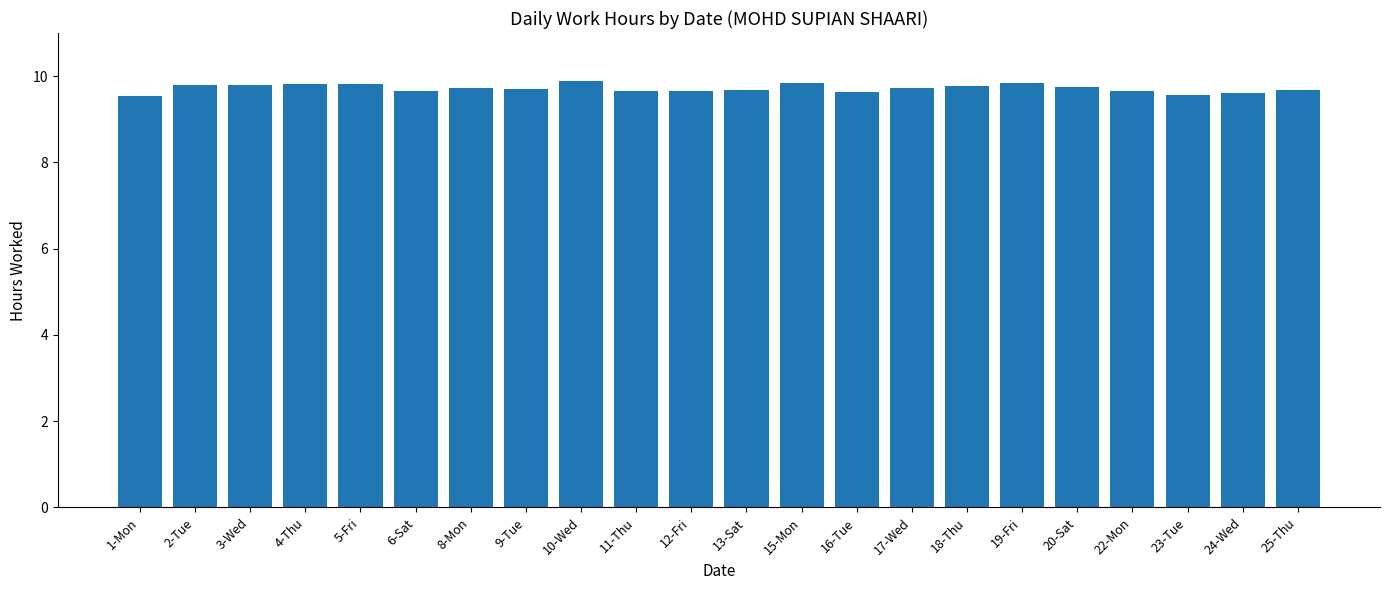

What is the value of the 12th bar from the left?

9.7